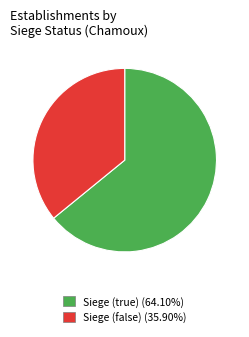

Approximately how many times larger is the value at Siege (true) (64.10%) compared to Siege (false) (35.90%)?

1.8